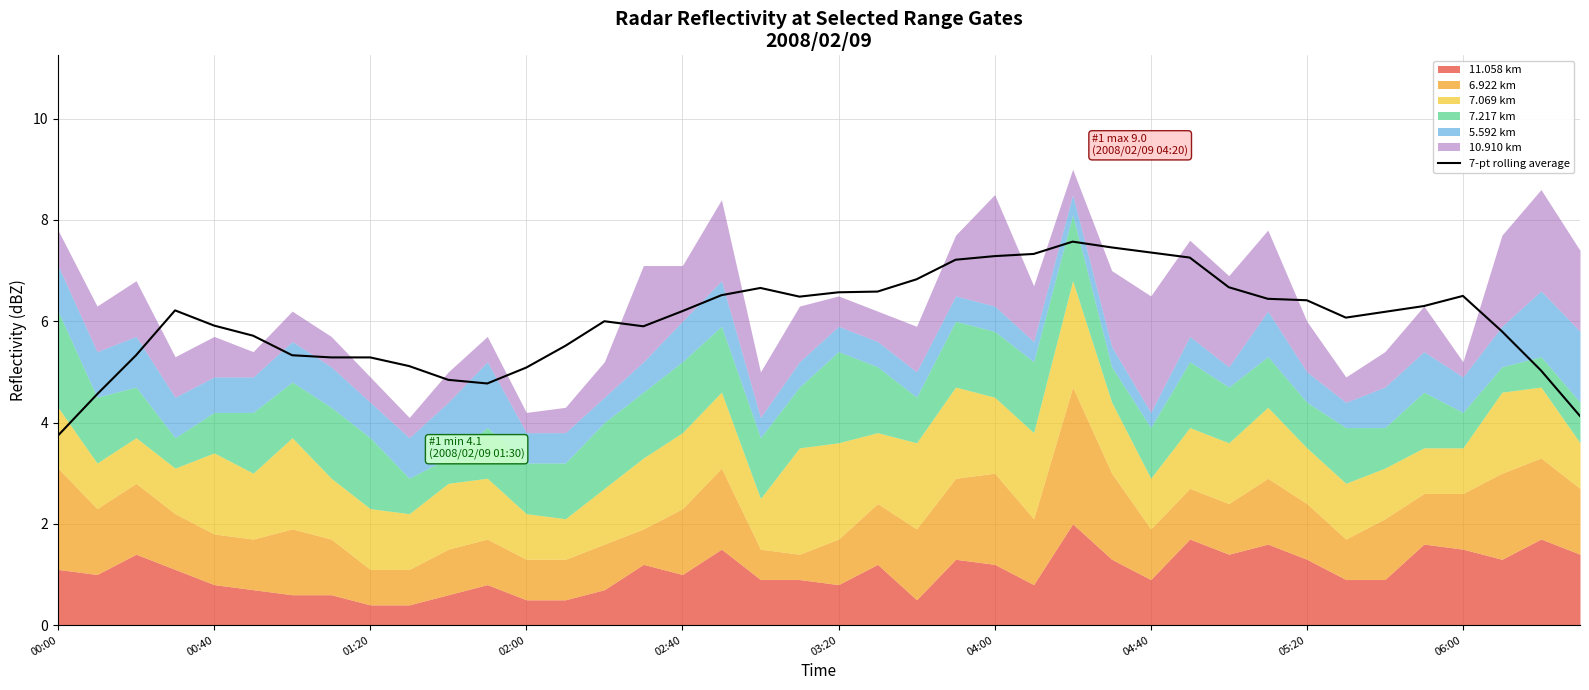

True or false: the data shows 7.1 at 39.

False